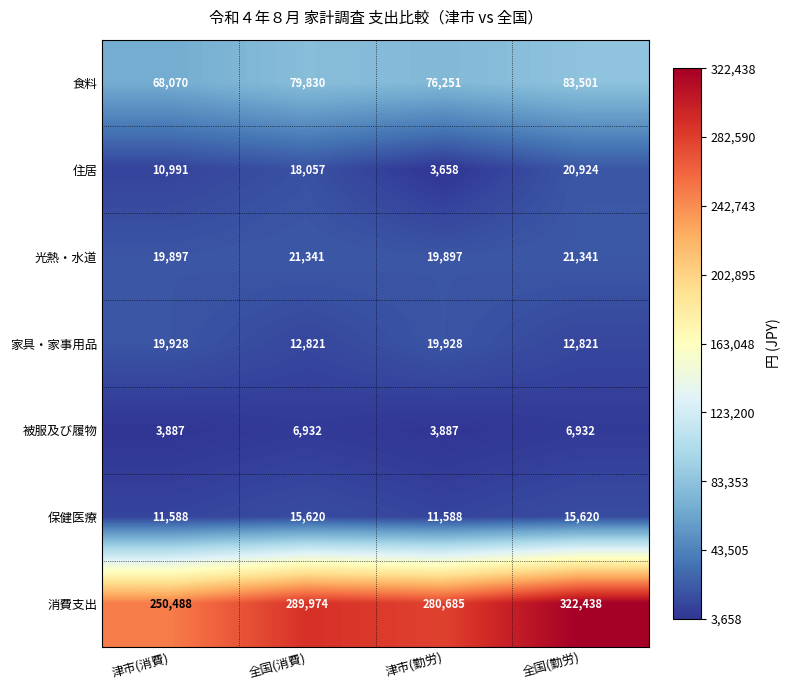

Which category has the highest value across all series?

全国(勤労)